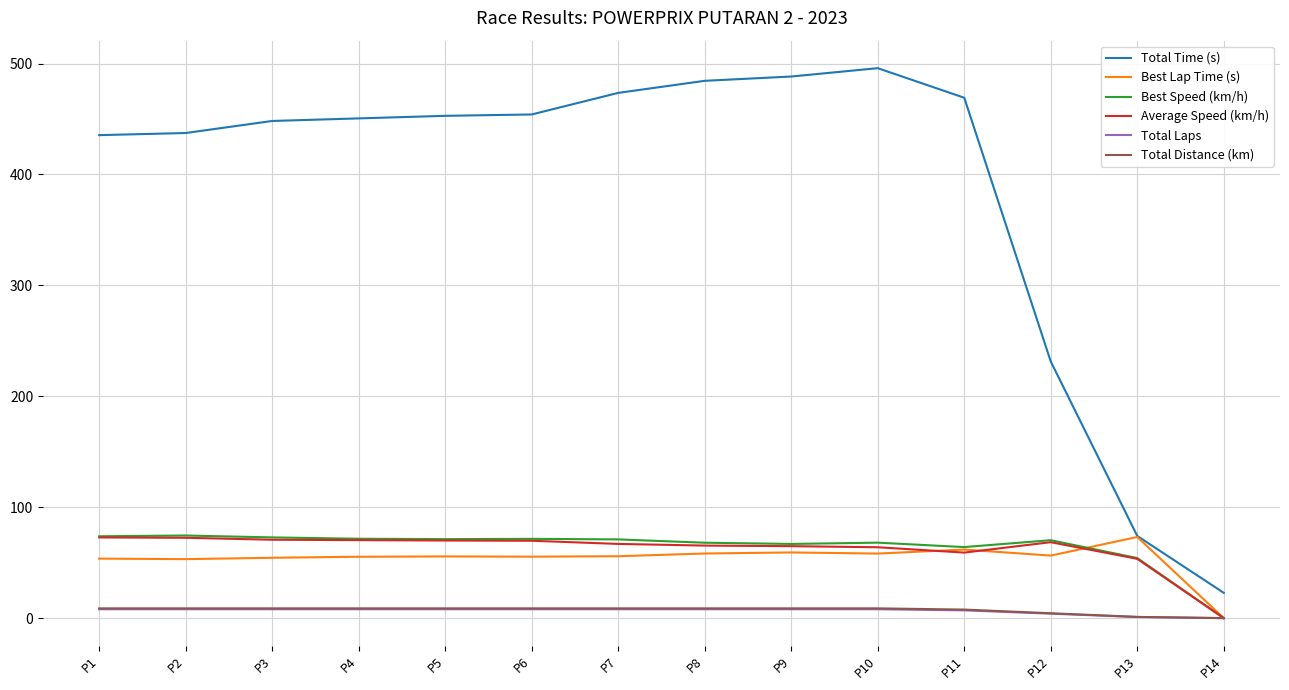

What is the spread (max minus min) of values at P13?

73.1